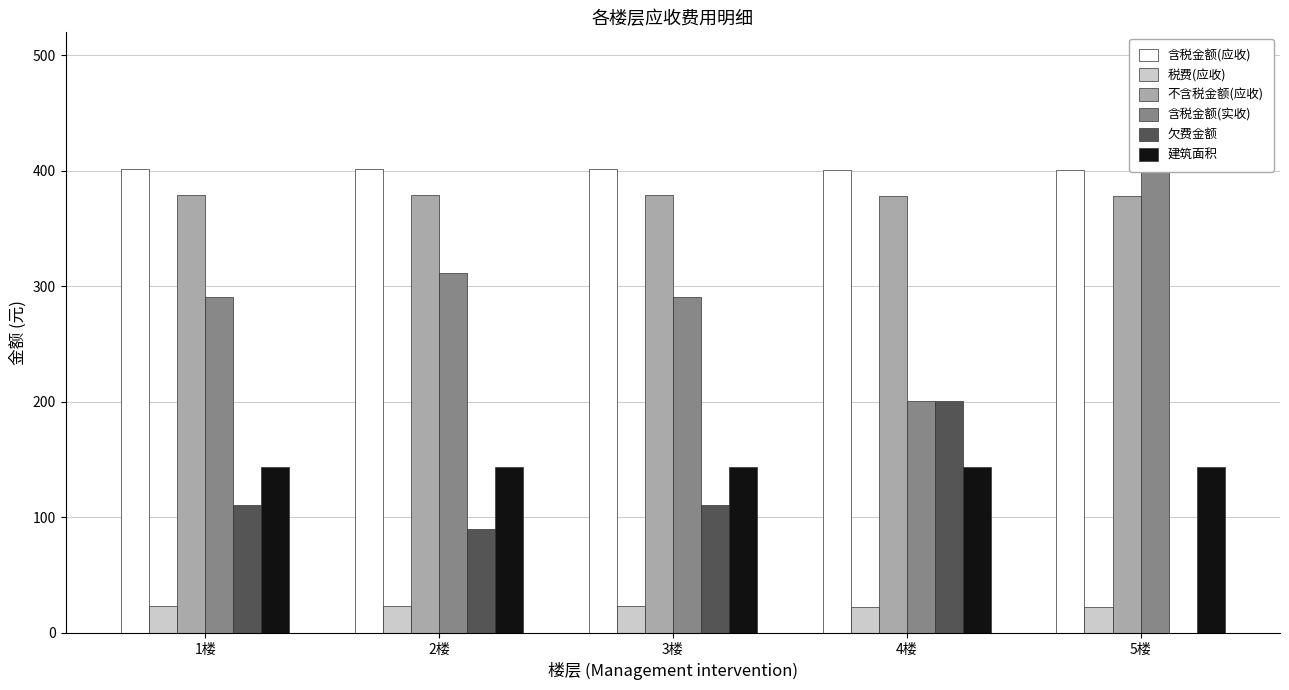

What is the total value across all series at 3楼?

1348.8